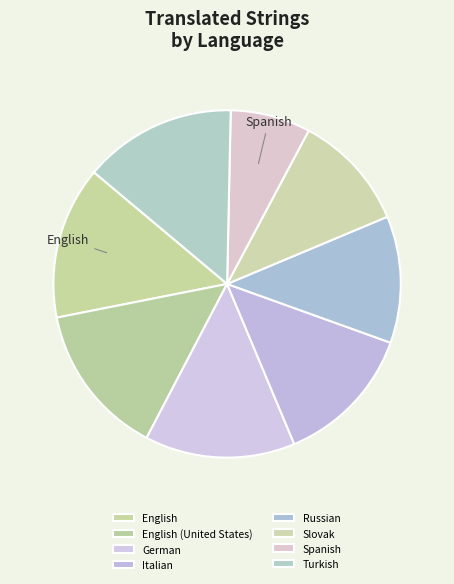

Which category has the biggest portion of the pie?

English